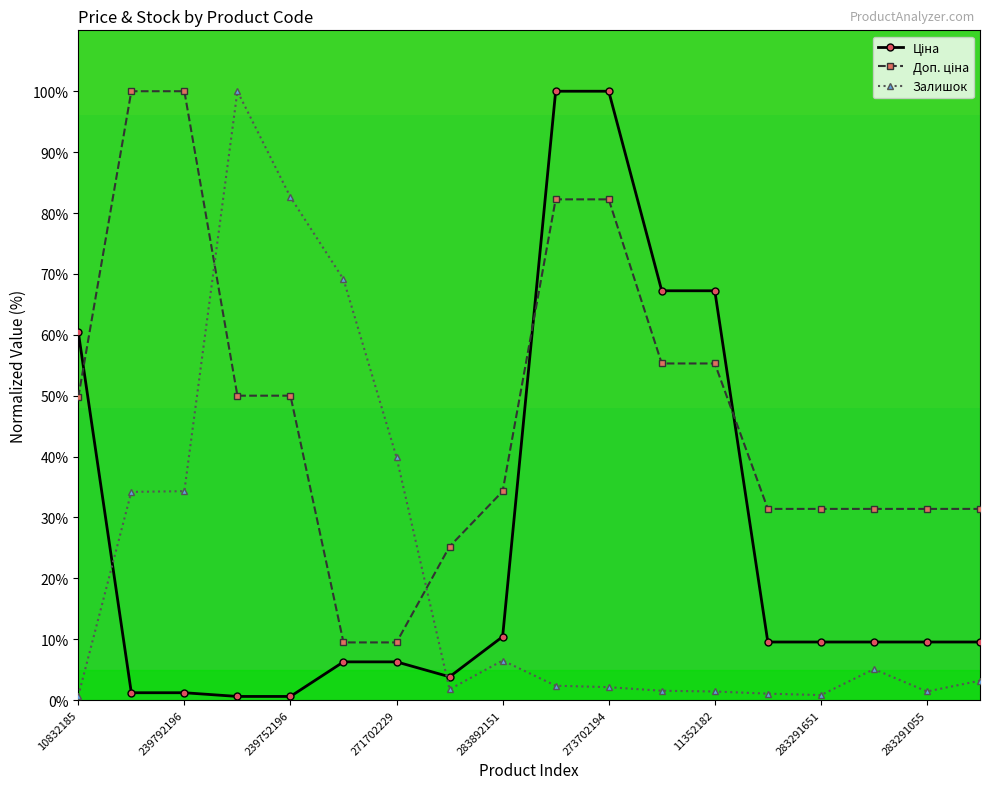

True or false: Залишок has more than 0 points higher than both neighbors.

True